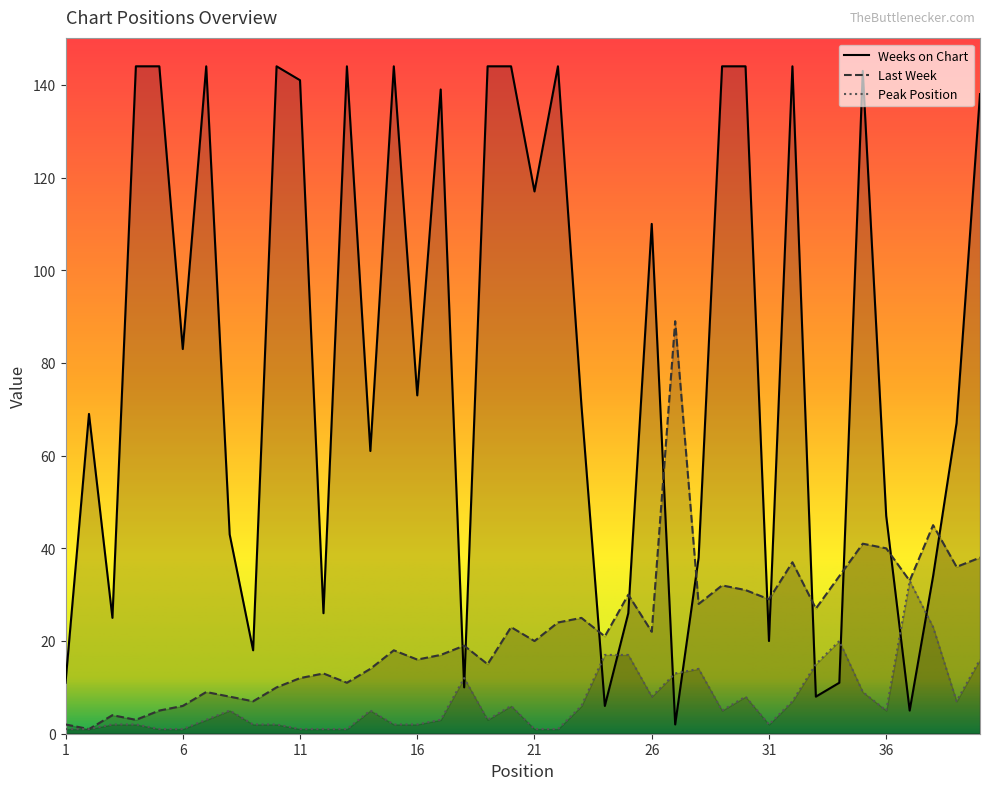

Is it true that Peak Position equals 1 at 10?

False